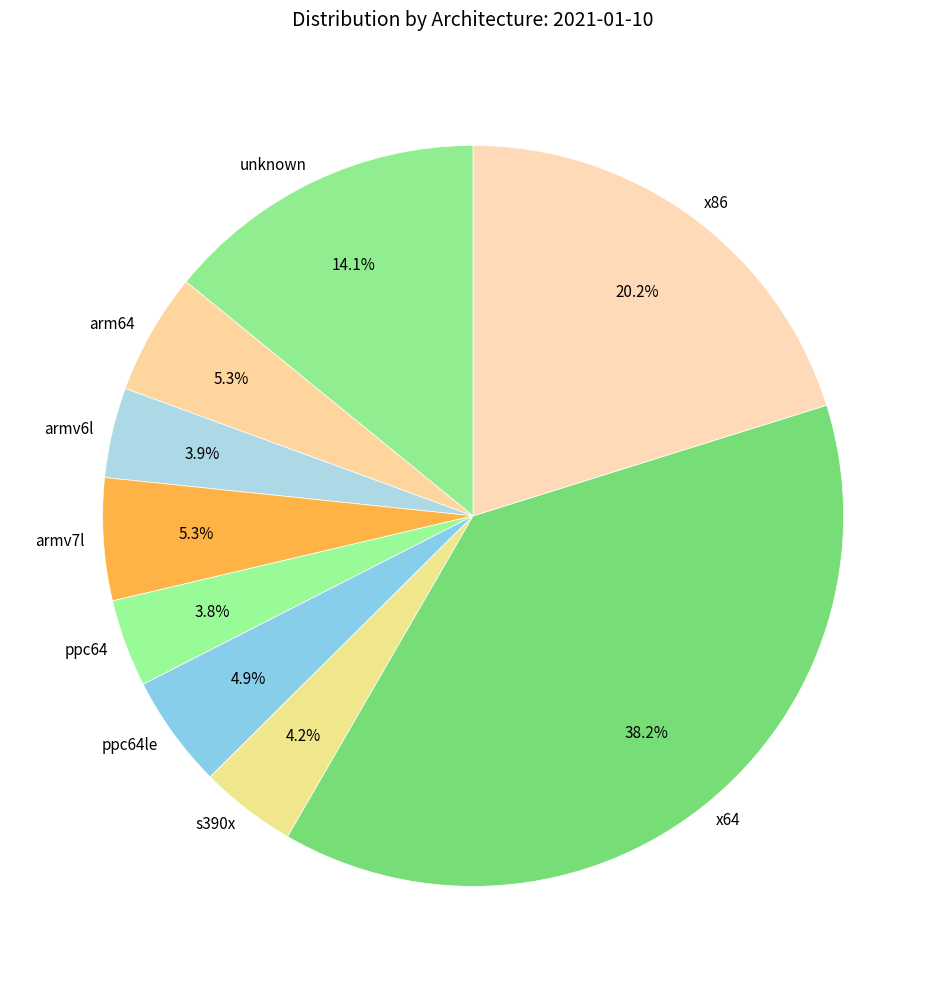

Which slice is the largest?

x64